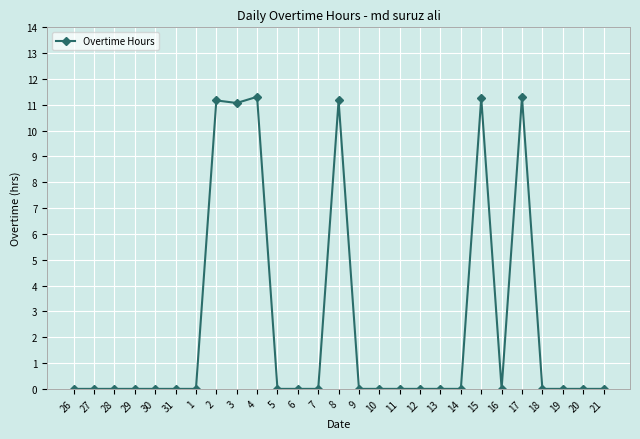

What position from the right is 6?

16